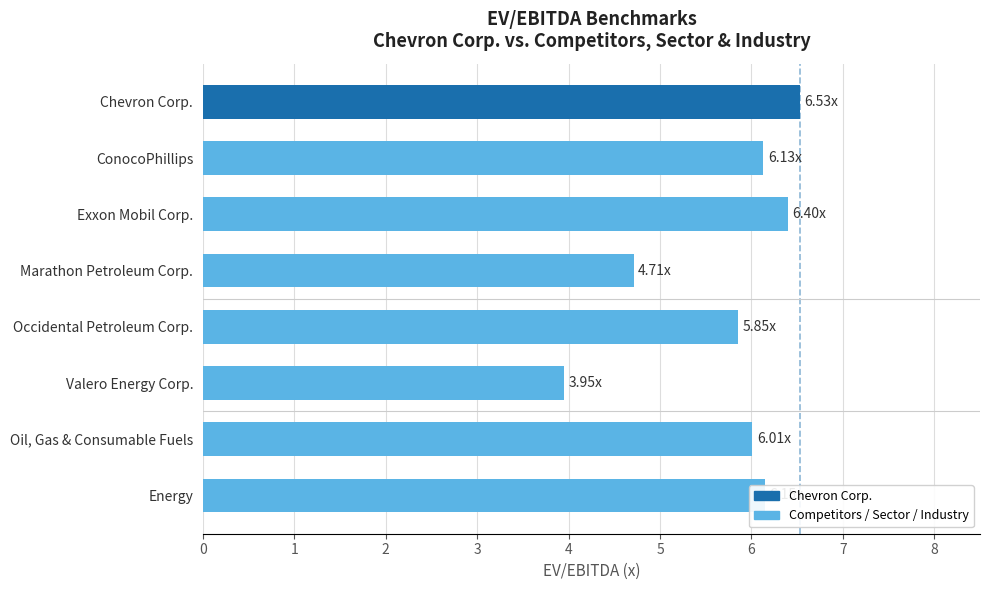

What is the sum of the values at Chevron Corp. and Occidental Petroleum Corp.?

12.4